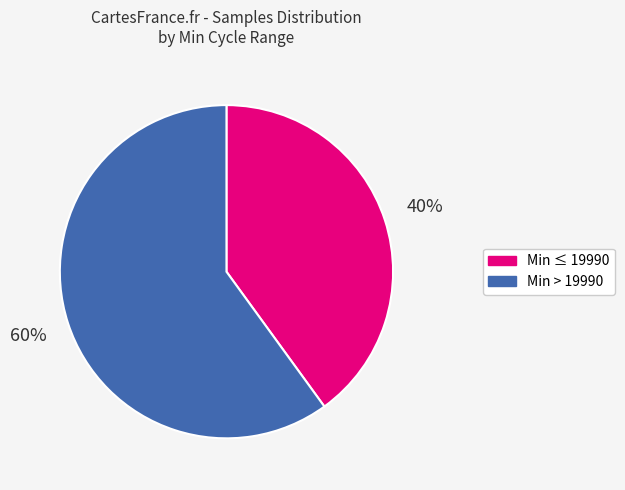

Does any single category account for the majority?

Yes